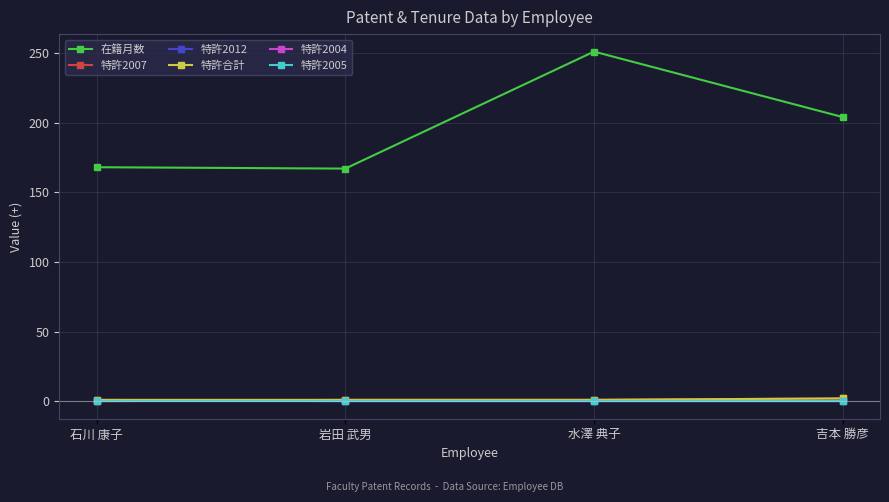

What is the lowest value of the 在籍月数 series?

167